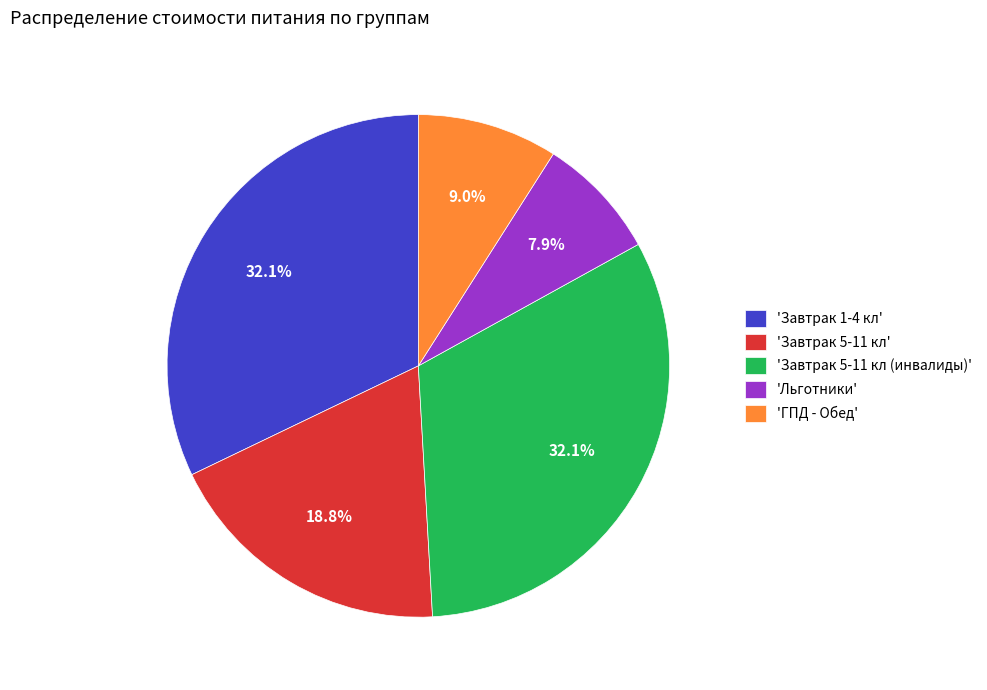

Does 'Льготники' account for over 50% of the chart?

No